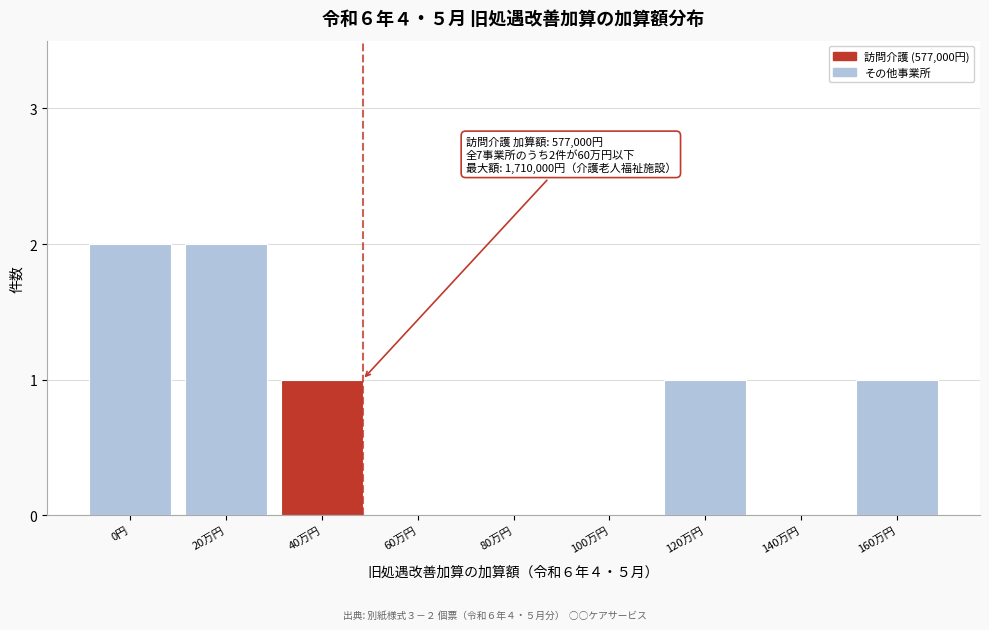

Reading right to left, transcribe all the data shown in this chart.

160万円=1	140万円=0	120万円=1	100万円=0	80万円=0	60万円=0	40万円=1	20万円=2	0円=2